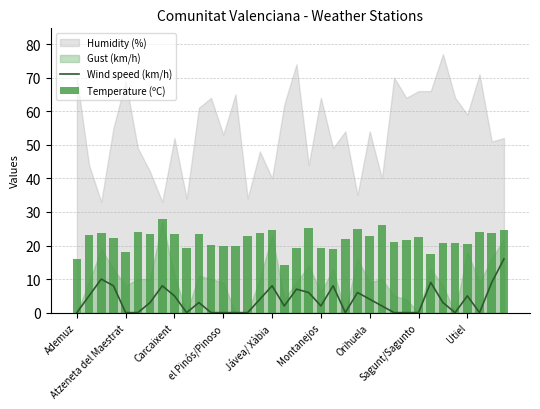

What is the sum of all Temperature (ºC) values?

785.4